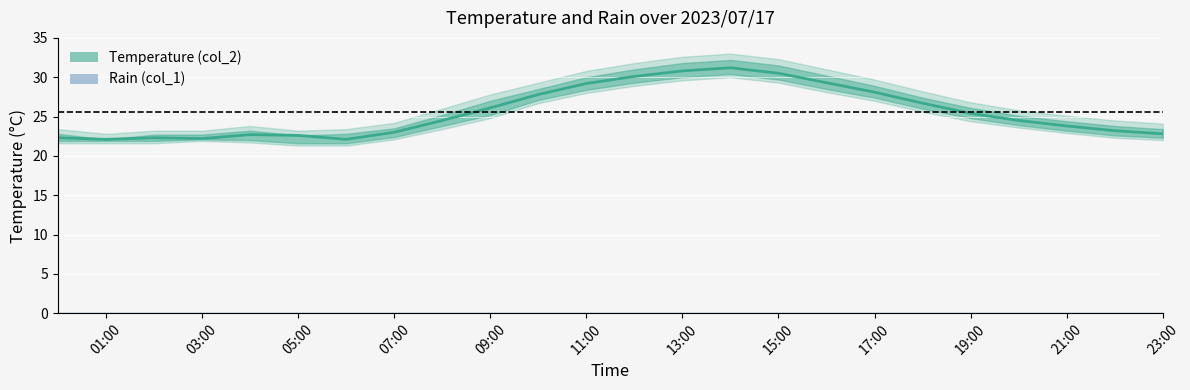

How many data points does each series have?

24